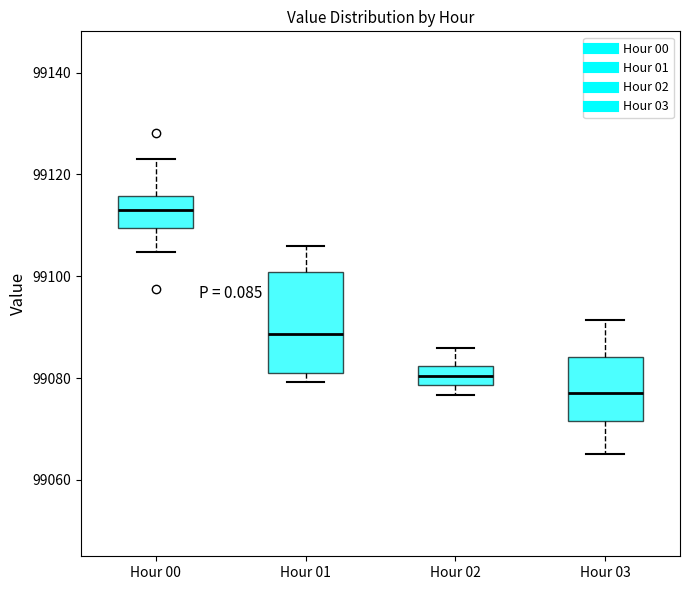

Where does the upper whisker of the box for Hour 03 end on the y-axis? The values are not printed on the chart, so give them approximately, as read against the axis.

99092